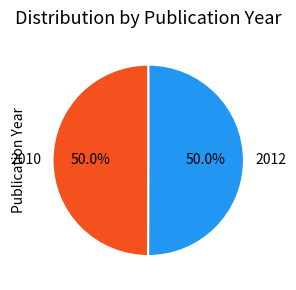

Approximately how many times larger is the value at 2012 compared to 2010?

1.0